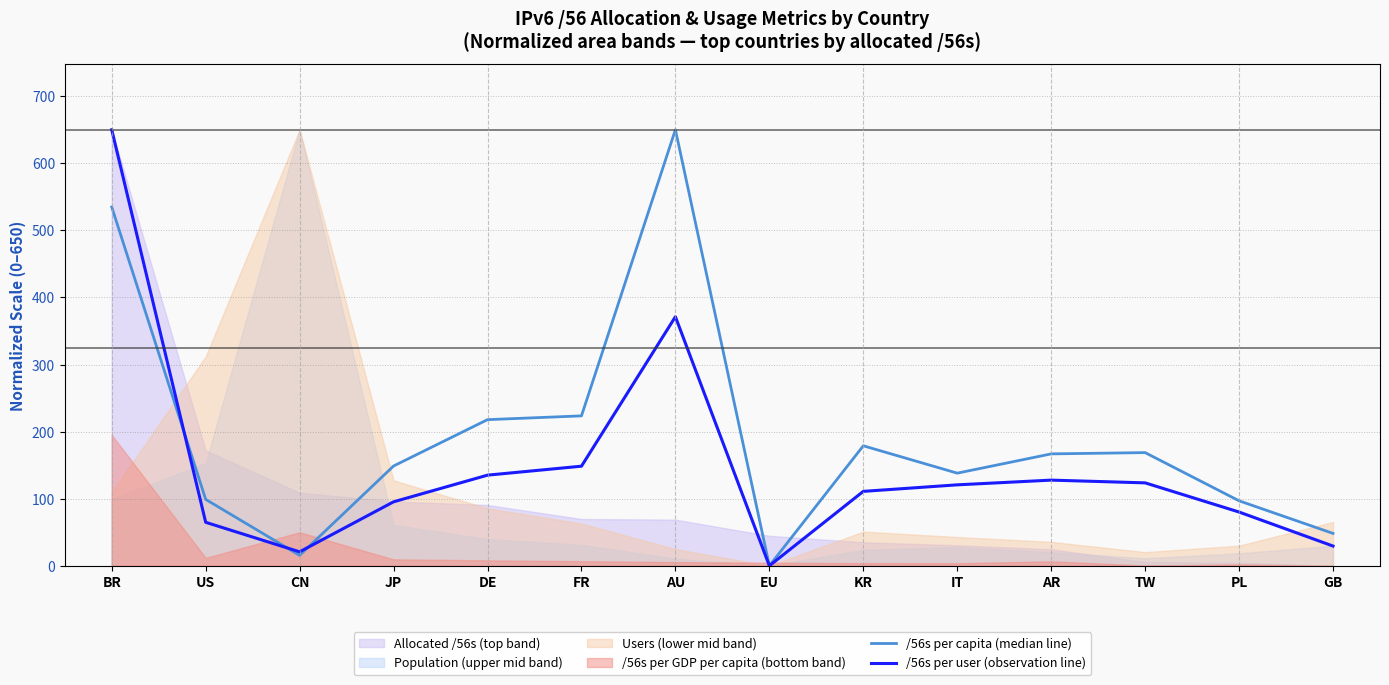

Count the number of categories in the chart.

14